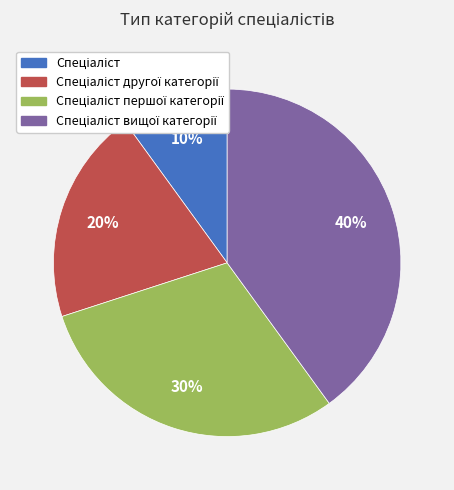

Is there a majority slice in this chart?

No